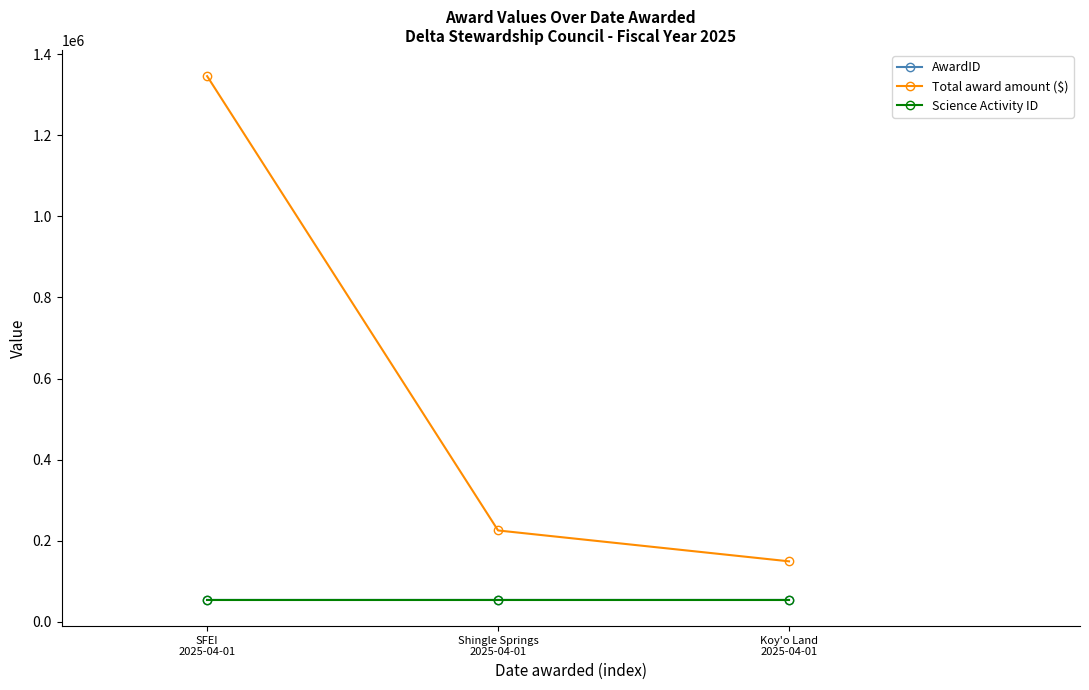

What is the value of the AwardID point at the 2nd from the left?

54349.0